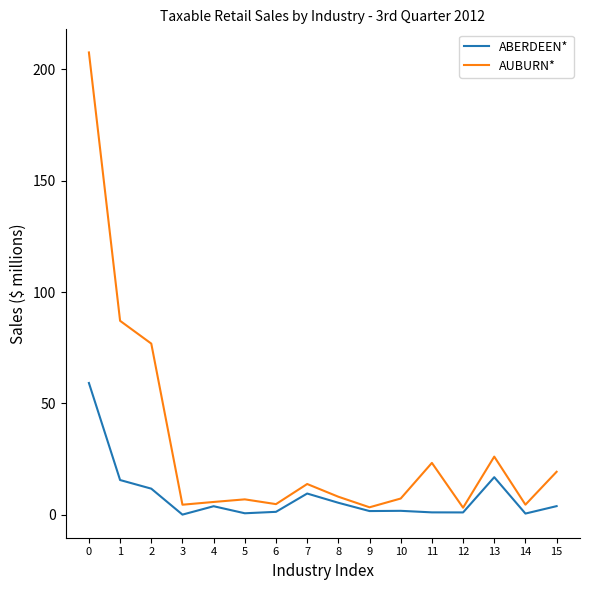

Rank the series by their maximum value, from highest to lowest.

AUBURN*, ABERDEEN*